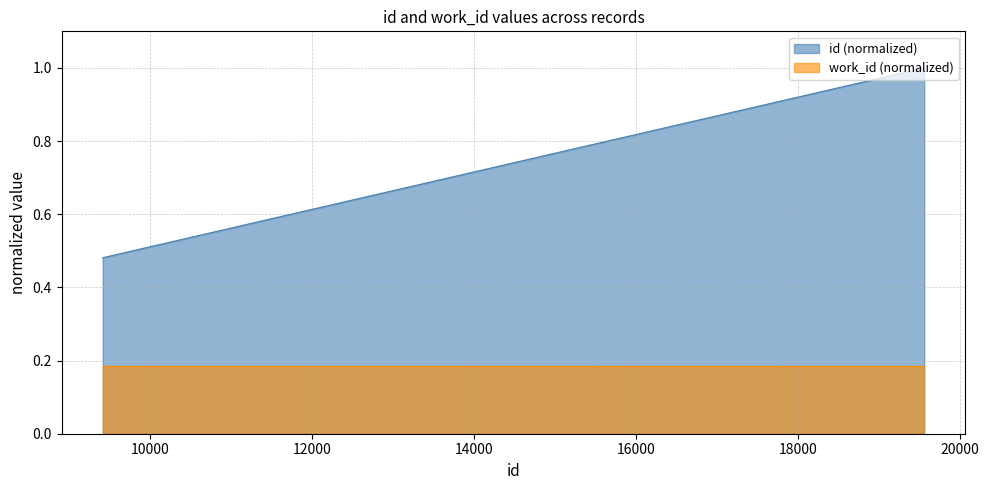

What is the sum of all values?

9.0